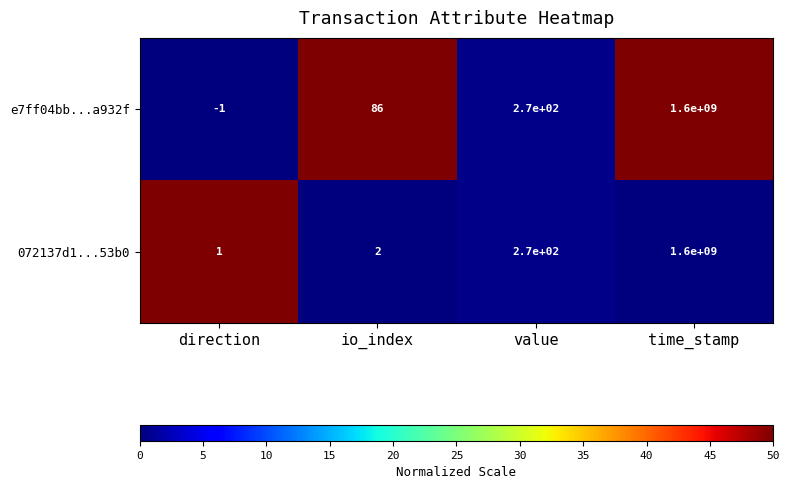

At how many categories does at least one series exceed 30?

3